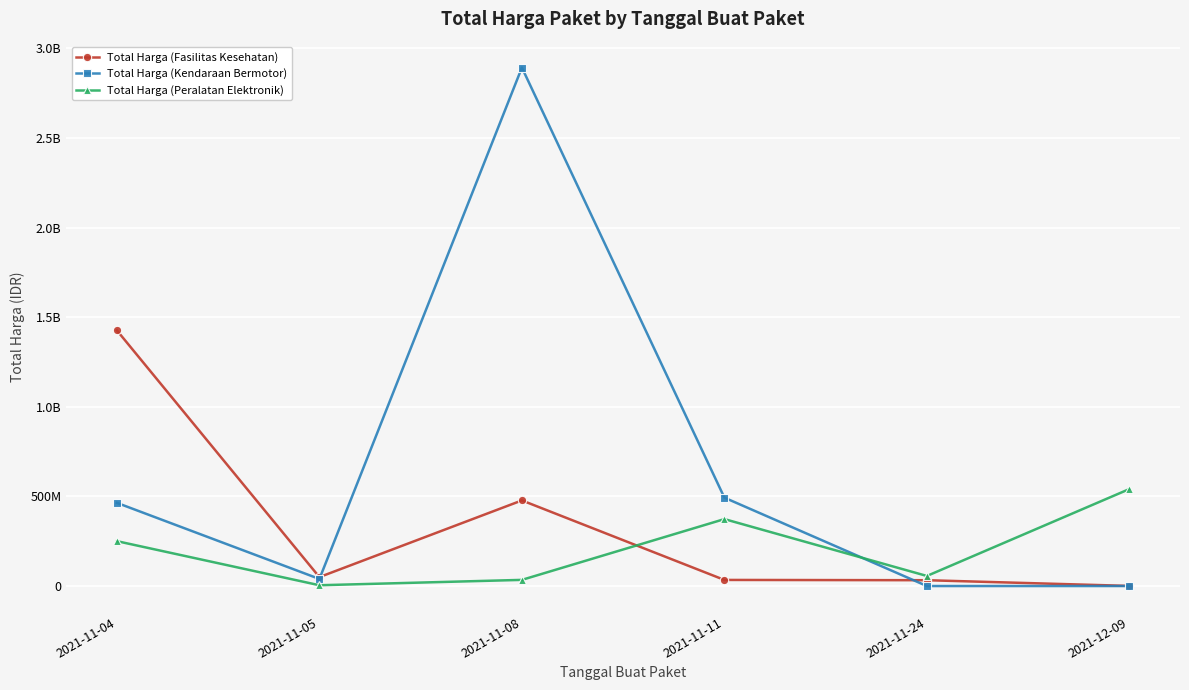

Reading left to right, what are all the values shown in this chart?

Total Harga (Fasilitas Kesehatan): 1425867900	49730040	477600000	34000000	32441200	577875
Total Harga (Kendaraan Bermotor): 464002100	39440000	2892122000	493000000	0	0
Total Harga (Peralatan Elektronik): 250350000	4350000	34292000	373404000	56152800	541071000